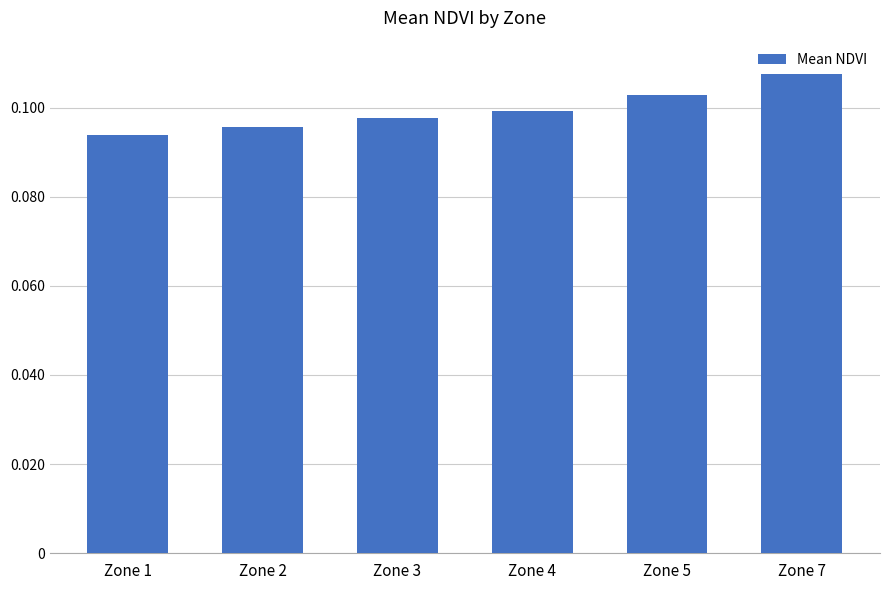

Is it true that the value at Zone 7 is 0.1?

True